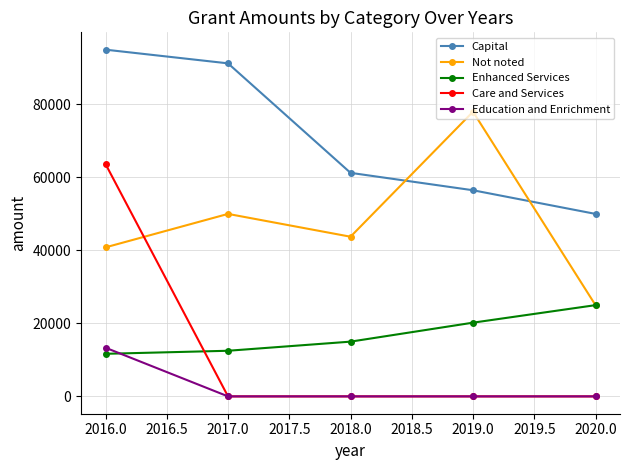

What are all the series names shown in the legend?

Capital, Not noted, Enhanced Services, Care and Services, Education and Enrichment